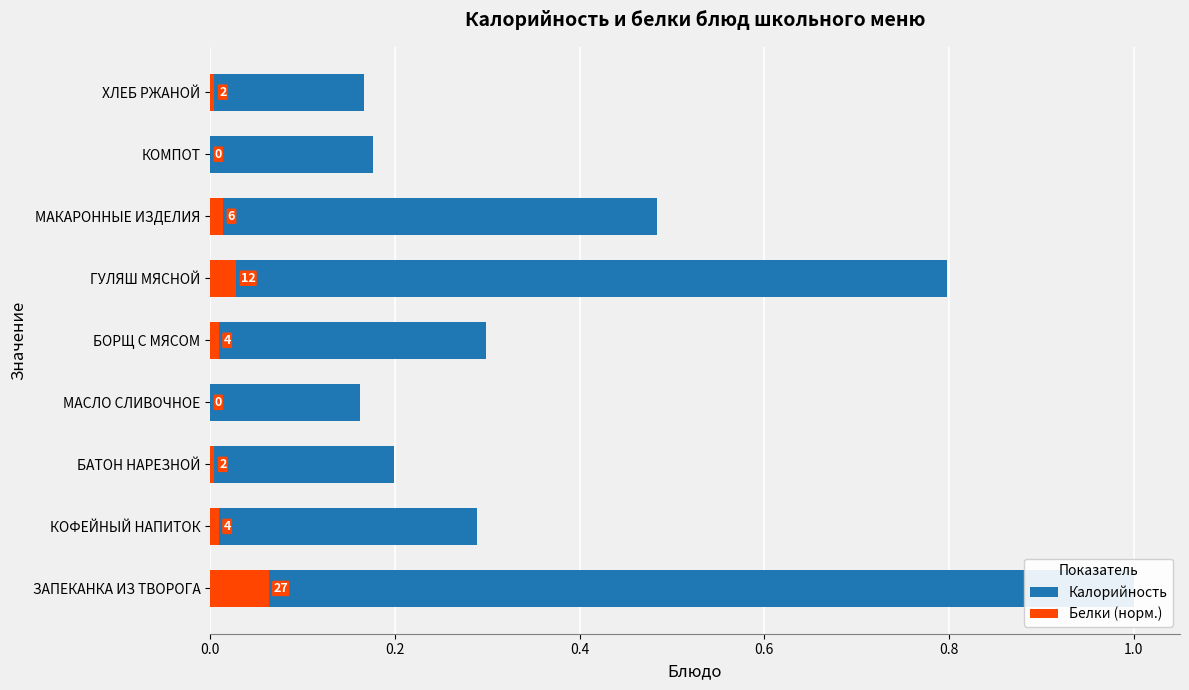

What is the lowest value of the Калорийность series?

0.2